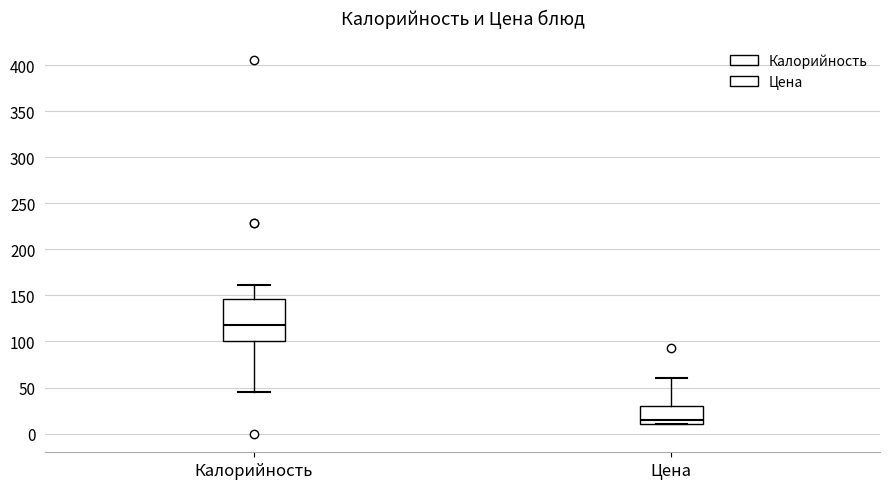

Which box's median line is the lowest?

Цена